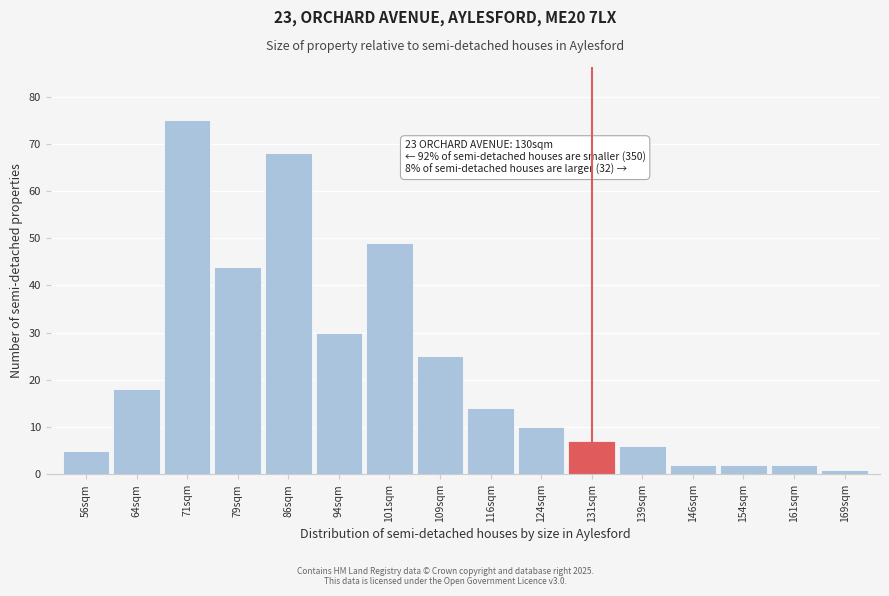

Reading left to right, what are all the values shown in this chart?

56sqm=5	64sqm=18	71sqm=75	79sqm=44	86sqm=68	94sqm=30	101sqm=49	109sqm=25	116sqm=14	124sqm=10	131sqm=7	139sqm=6	146sqm=2	154sqm=2	161sqm=2	169sqm=1